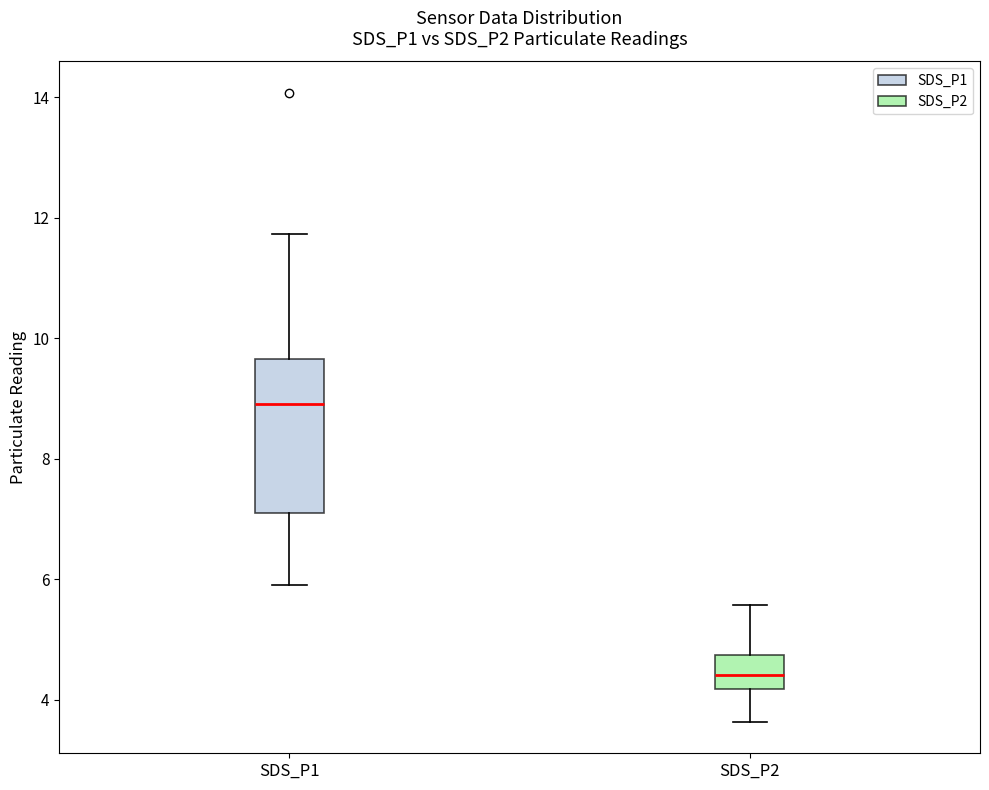

Reading left to right, read every box against the y-axis: the position of its median line, the range the box covers, and the ends of its whiskers. The values are not printed on the chart, so give them approximately, as read against the axis.

SDS_P1: median 9.0, box 7.0 to 9.6, whiskers 6.0 to 11.8
SDS_P2: median 4.4, box 4.2 to 4.8, whiskers 3.6 to 5.6